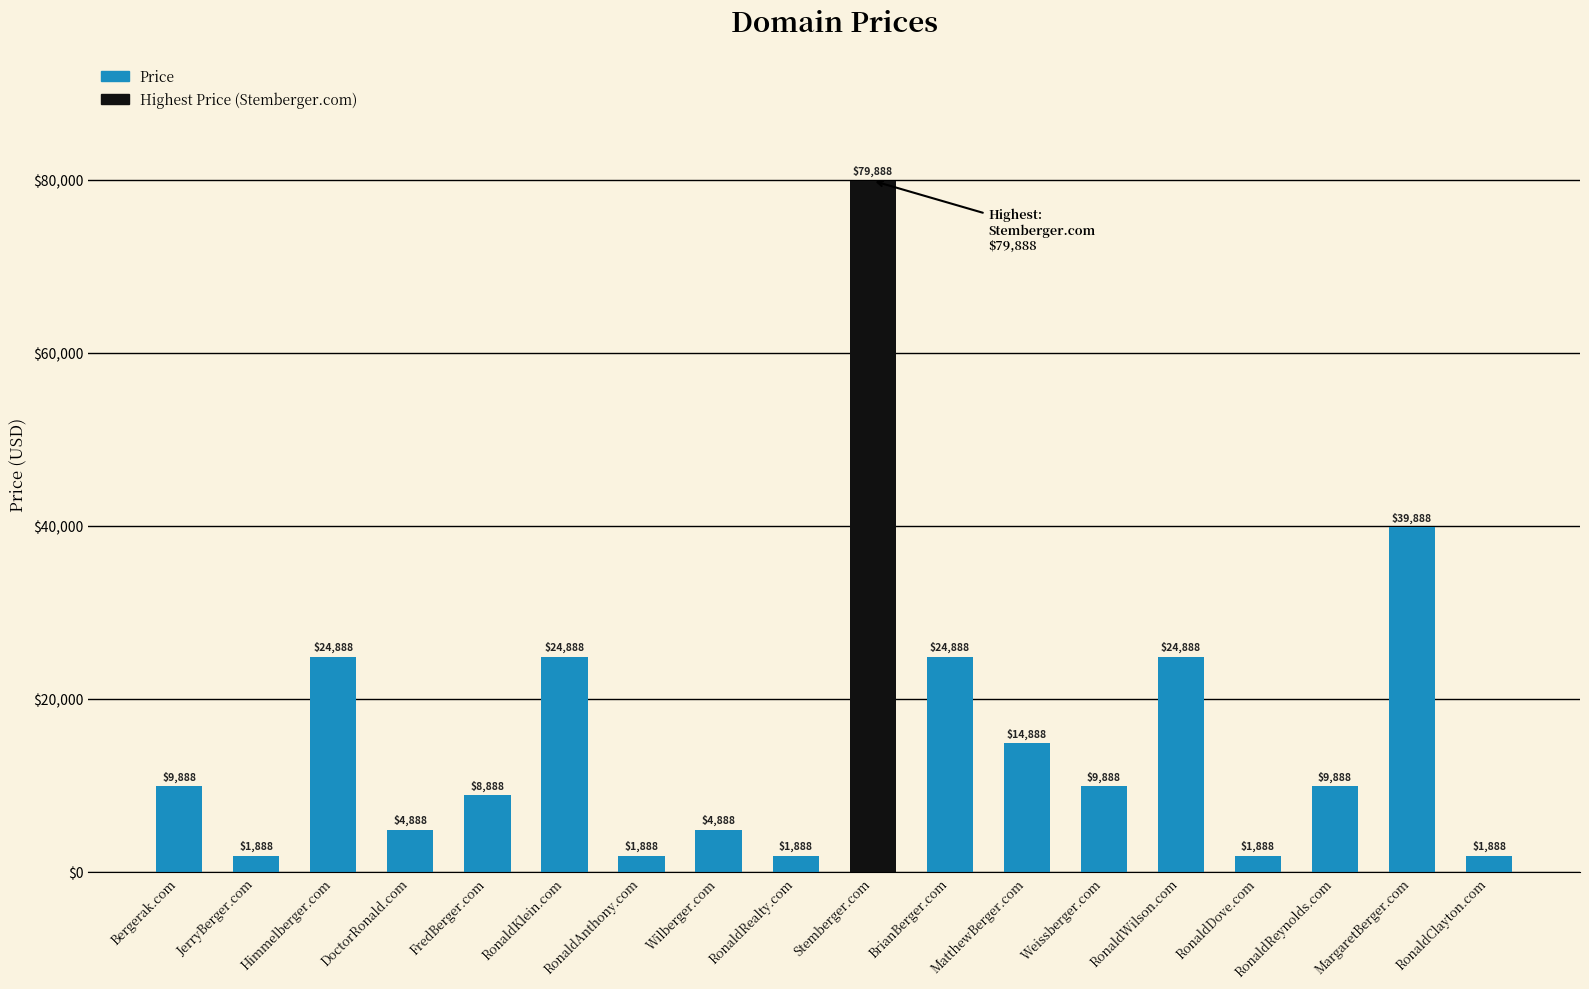

What is the ratio of the value at MatthewBerger.com to the value at Weissberger.com?

1.5